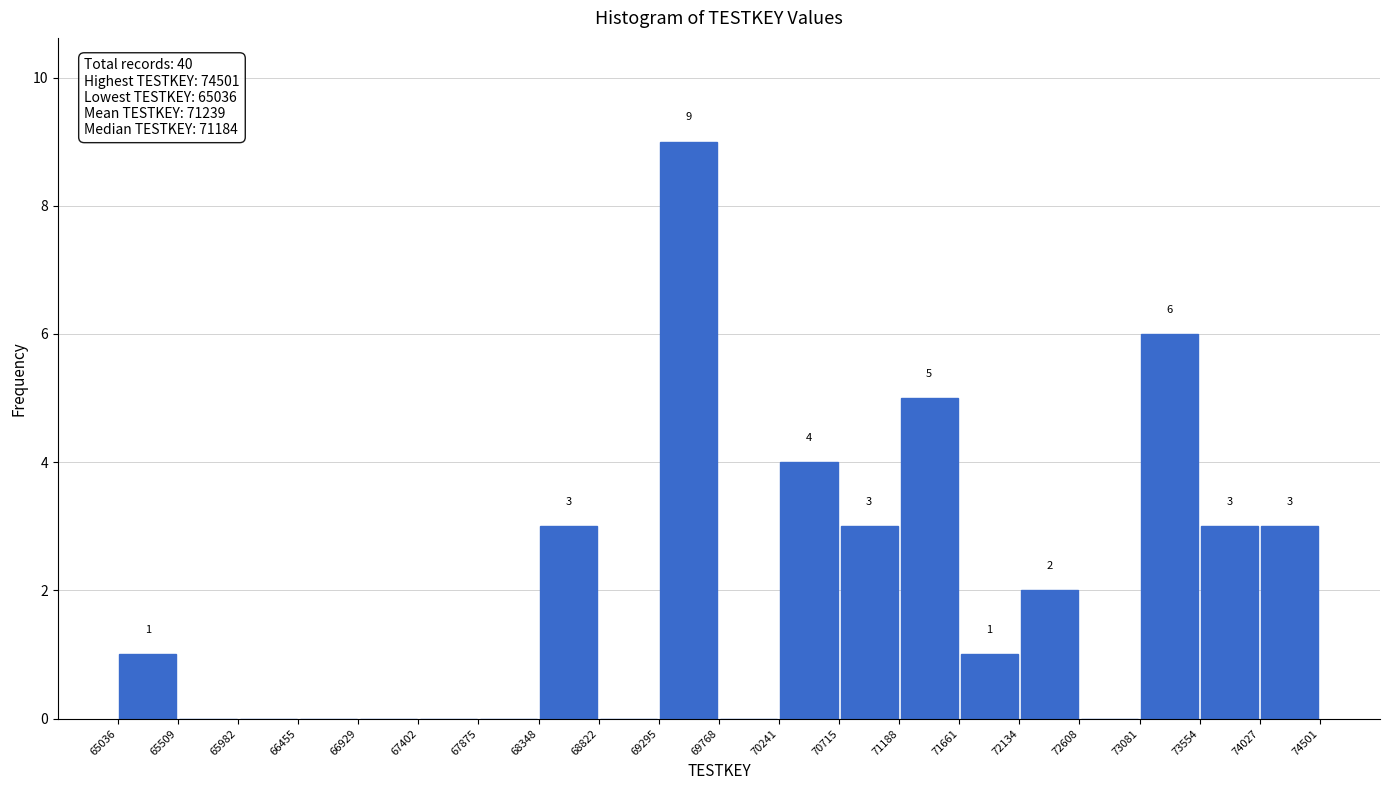

Which range on the x-axis has the tallest bar?

69295 to 69768